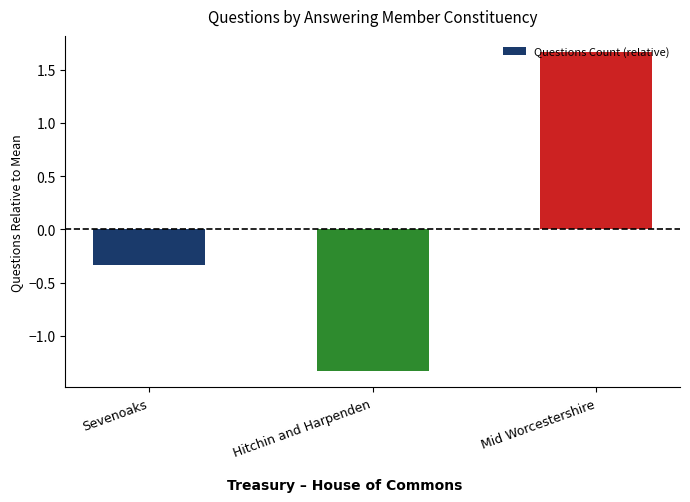

List the labels in order of value, smallest first.

Hitchin and Harpenden, Sevenoaks, Mid Worcestershire